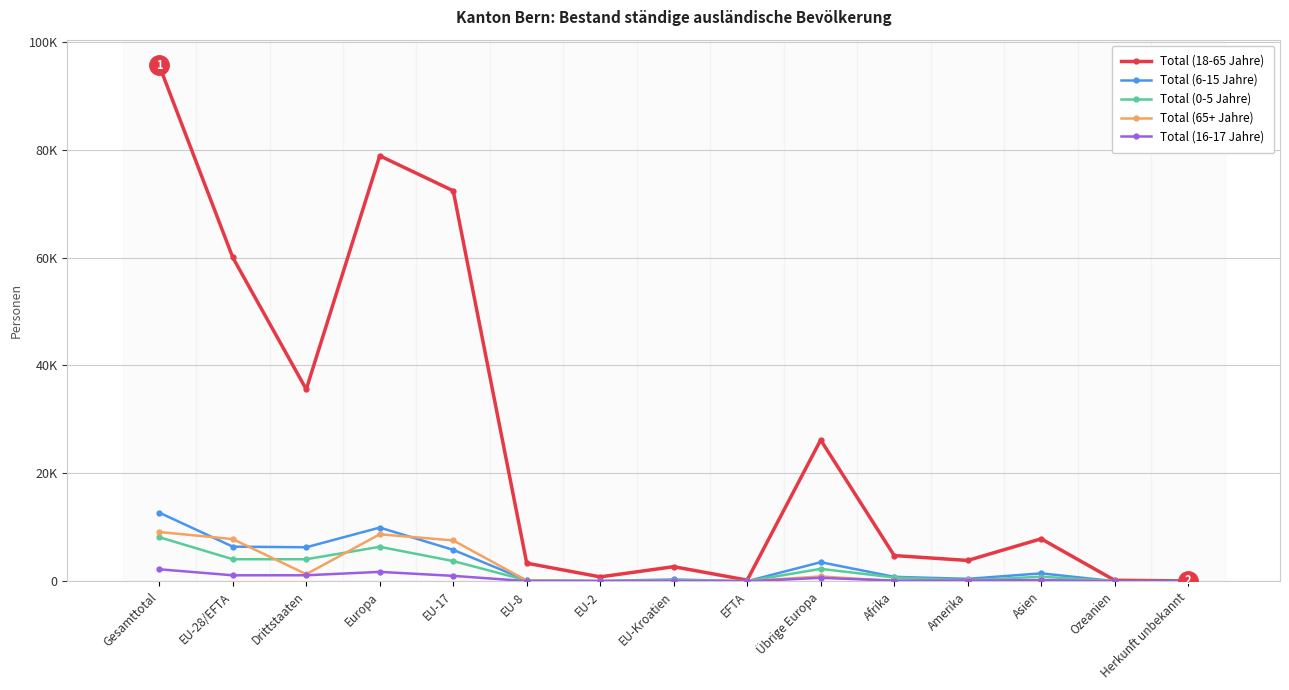

What are all the series names shown in the legend?

Total (18-65 Jahre), Total (6-15 Jahre), Total (0-5 Jahre), Total (65+ Jahre), Total (16-17 Jahre)